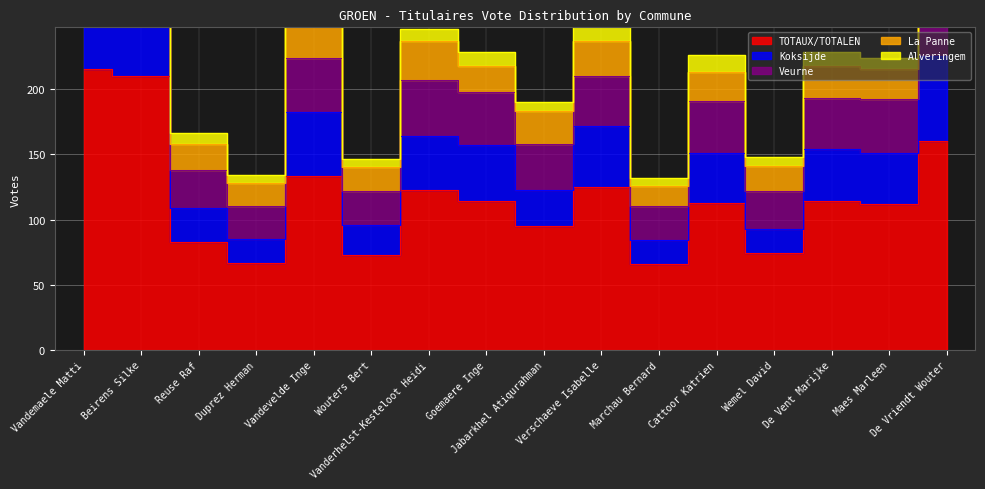

What is the label of the 9th point from the left?

Jabarkhel Atiqurahman